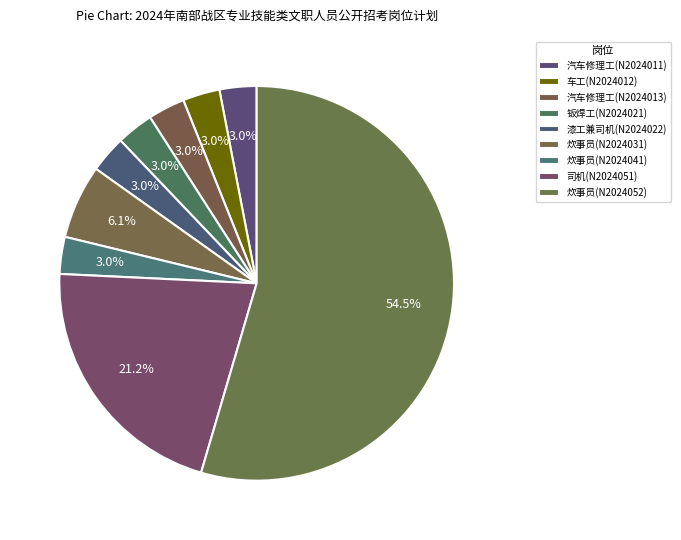

How many segments does this pie chart have?

9